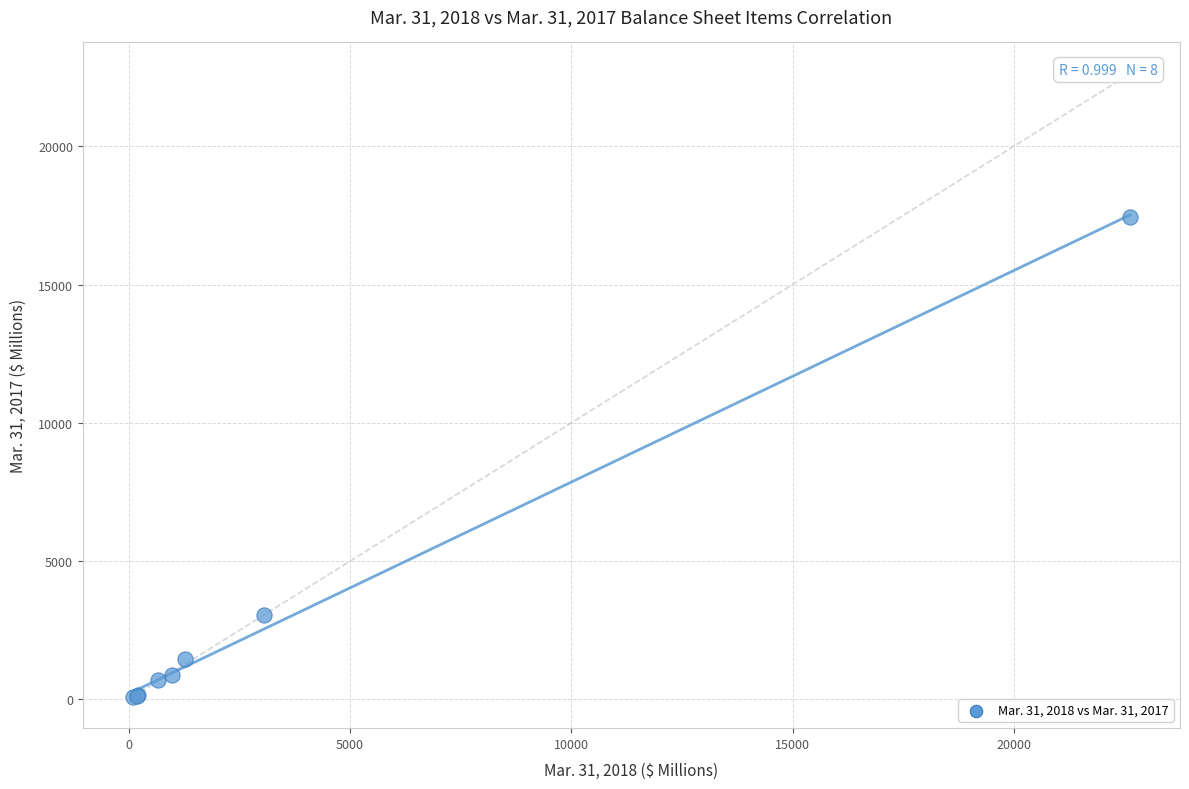

What Y value in the scatter plot is closest to 8766?

3040.8